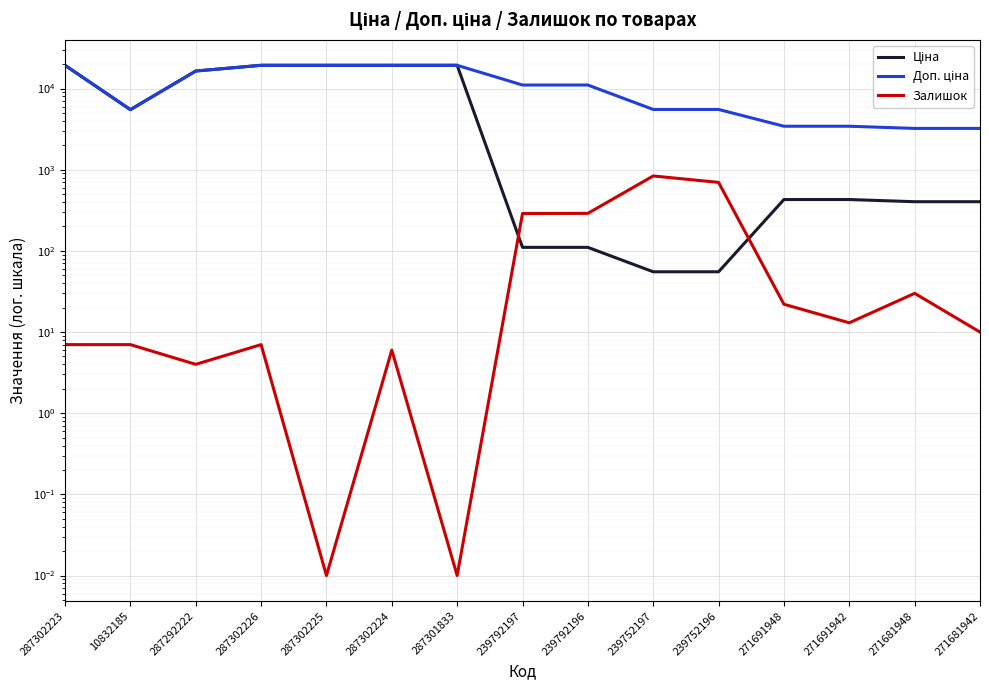

What is the approximate value of Ціна at 271691948?

429.3